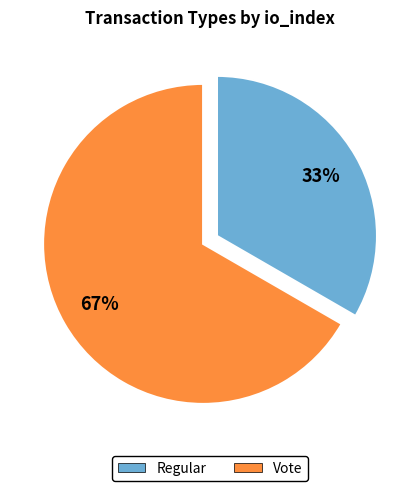

Is there a majority slice in this chart?

Yes